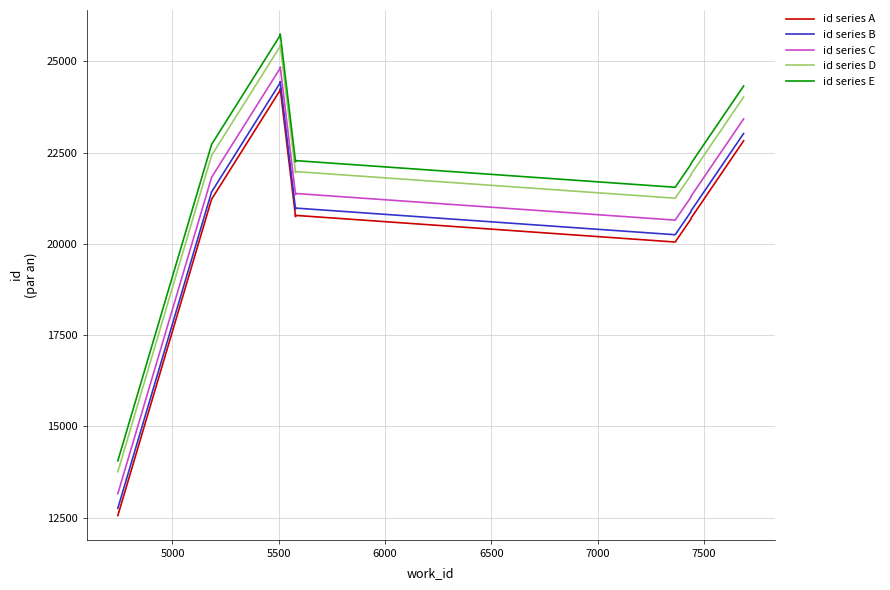

True or false: id series E has more than 1 interior local peaks.

True